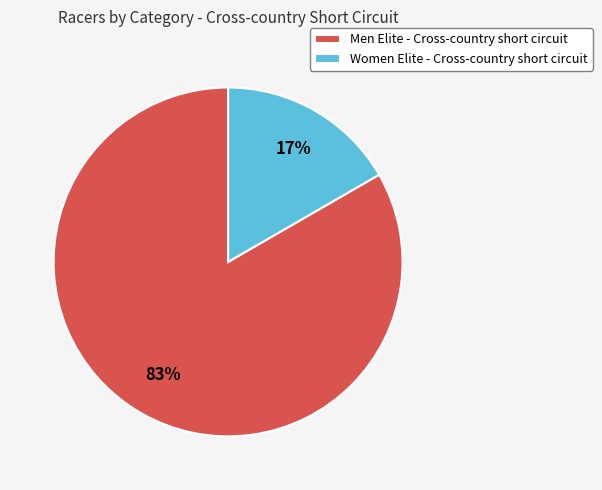

Combined, do Women Elite - Cross-country short circuit and Men Elite - Cross-country short circuit account for over 50%?

Yes